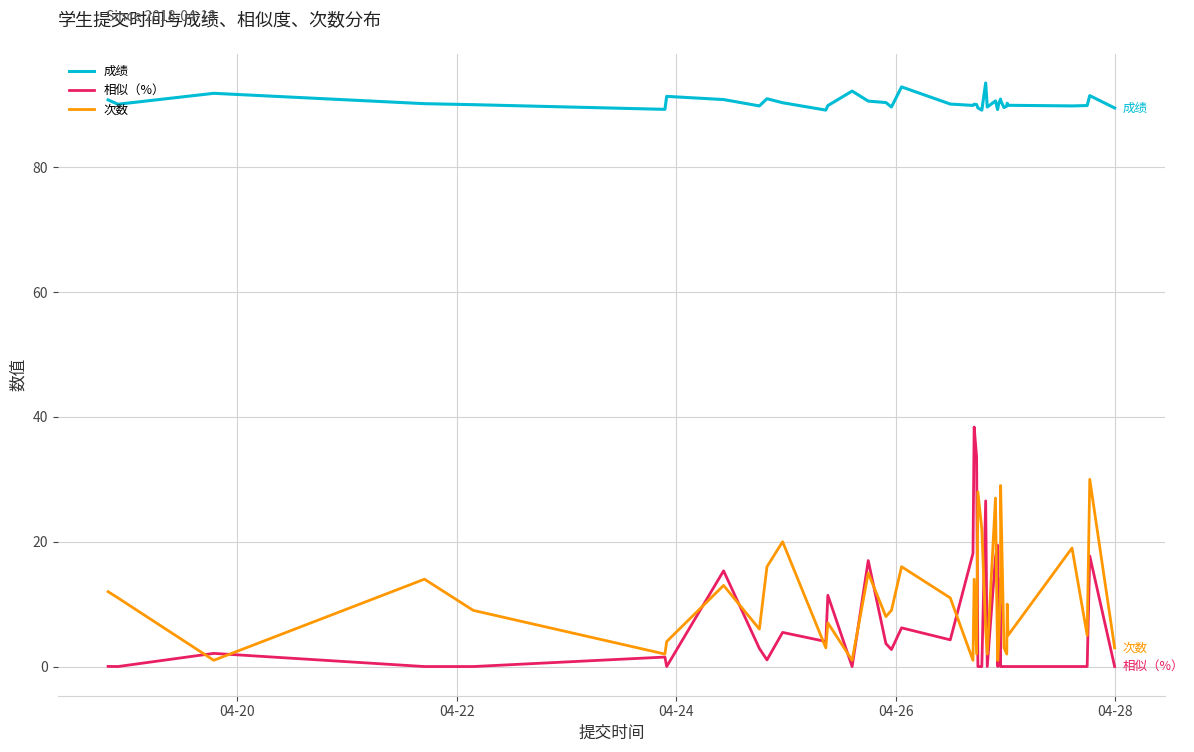

Which series has the largest range (max minus min)?

相似（%）